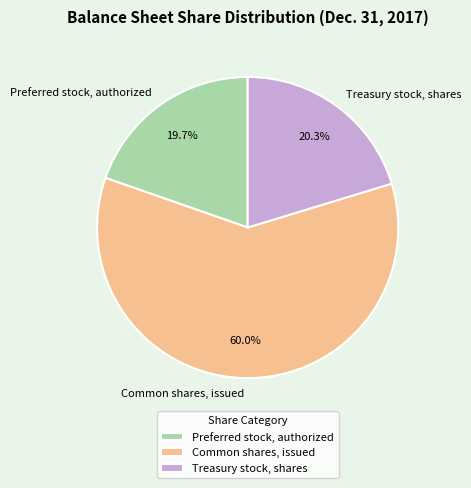

Count the number of slices in the pie.

3